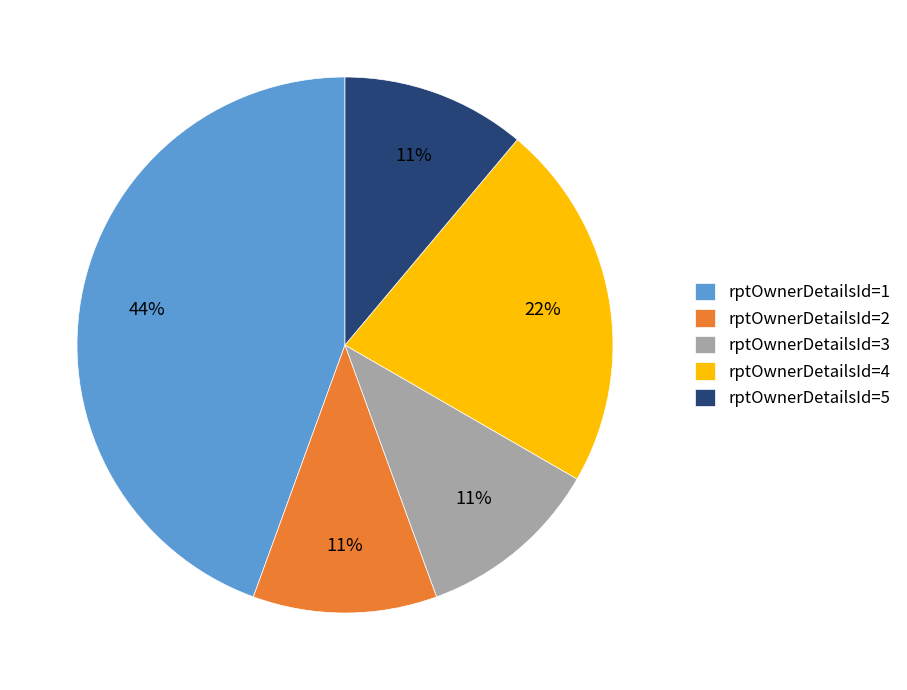

To the nearest percent, what is the combined percentage of rptOwnerDetailsId=3 and rptOwnerDetailsId=4?

33%